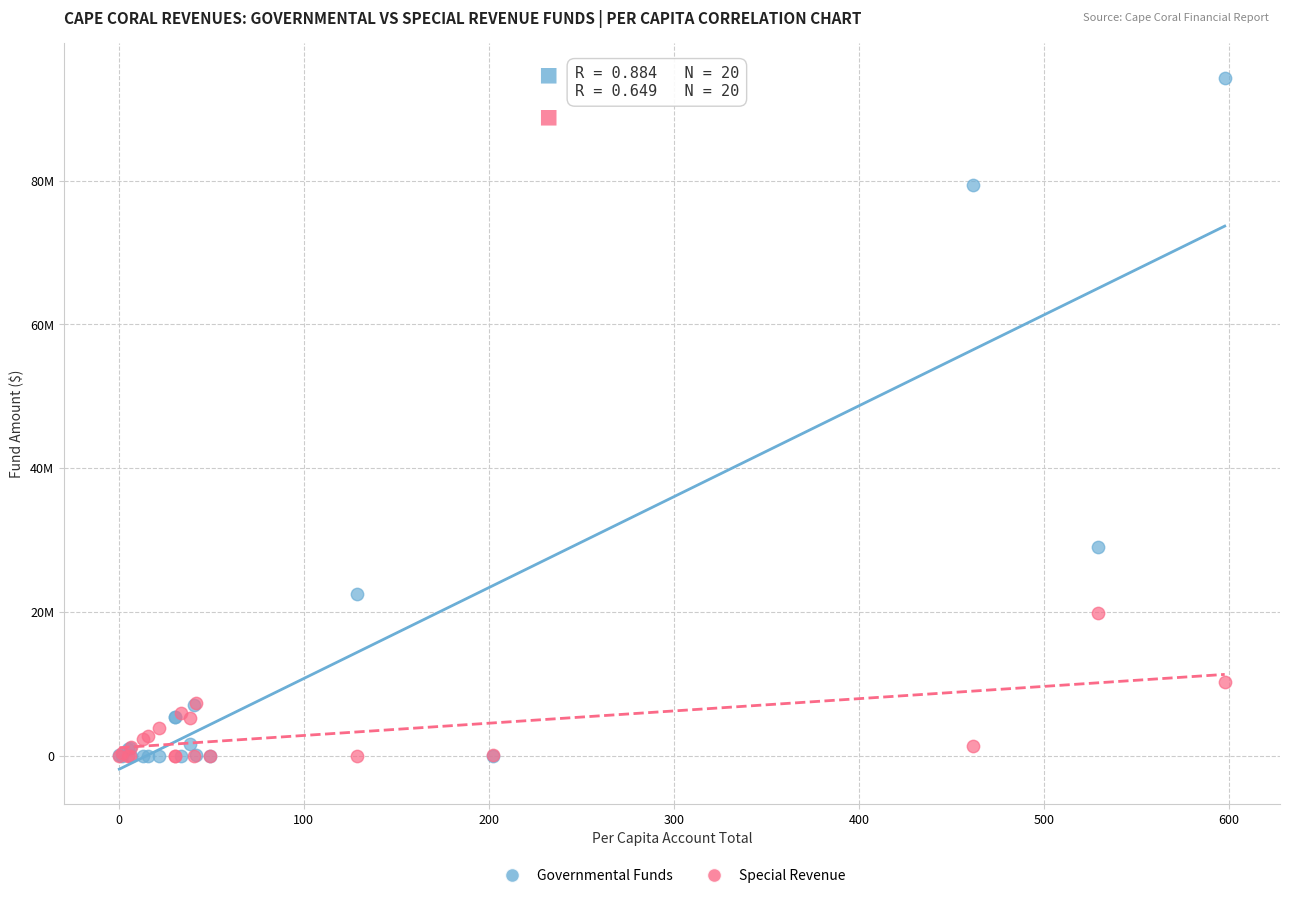

Which series has the widest spread of Y values?

Governmental Funds